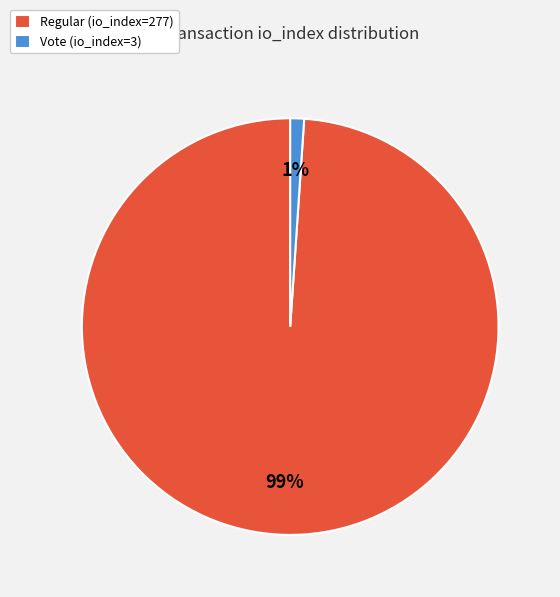

Combined, do Vote (io_index=3) and Regular (io_index=277) account for over 50%?

Yes